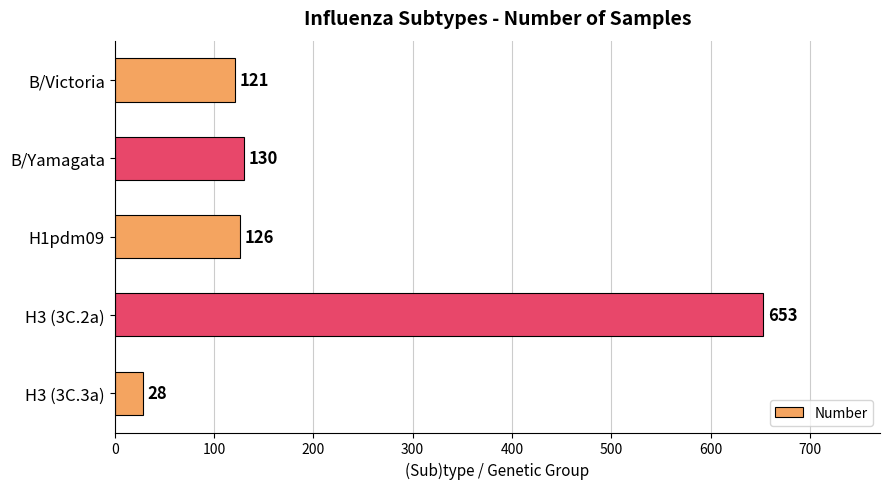

How many bars are there in total?

5